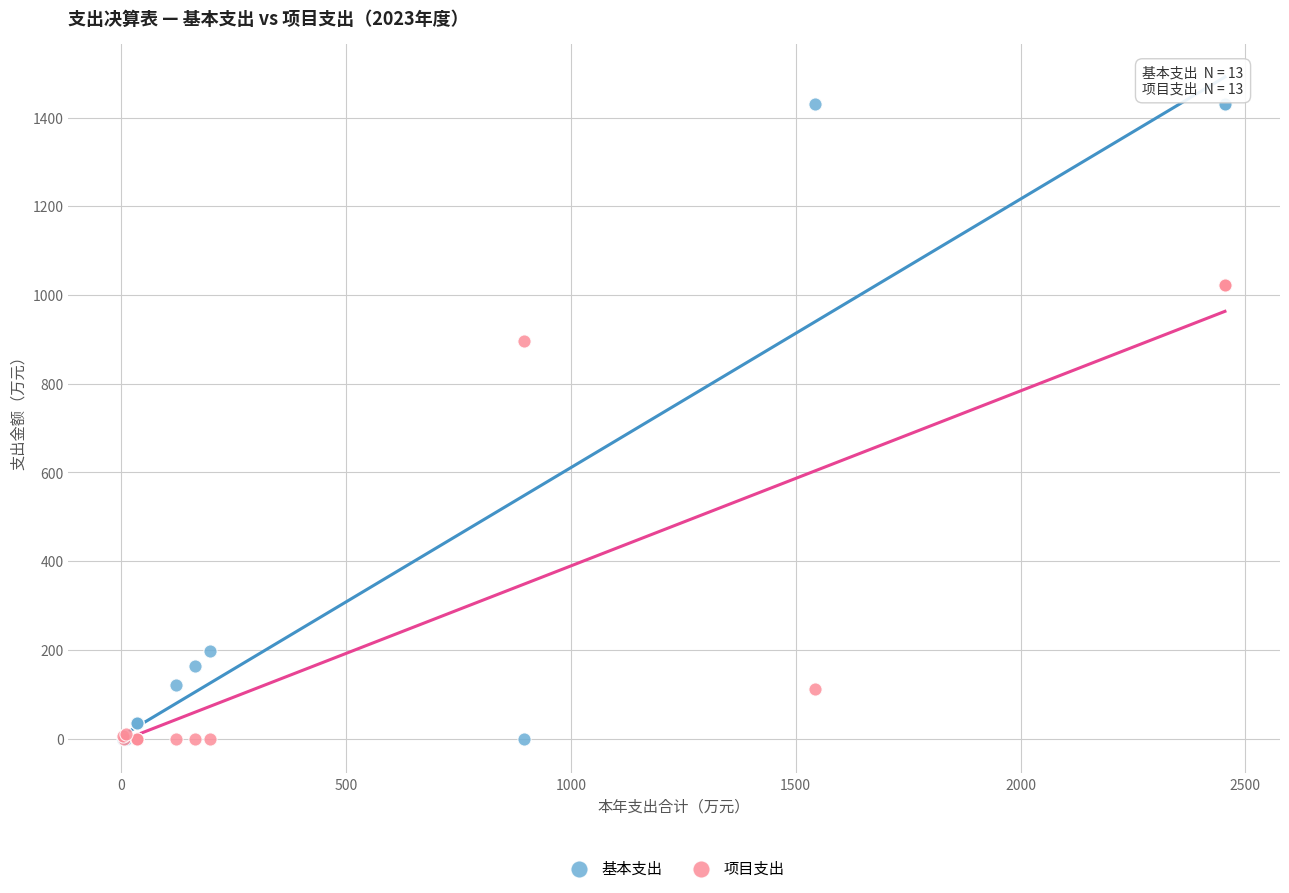

Which series has the largest Y range (max minus min)?

基本支出